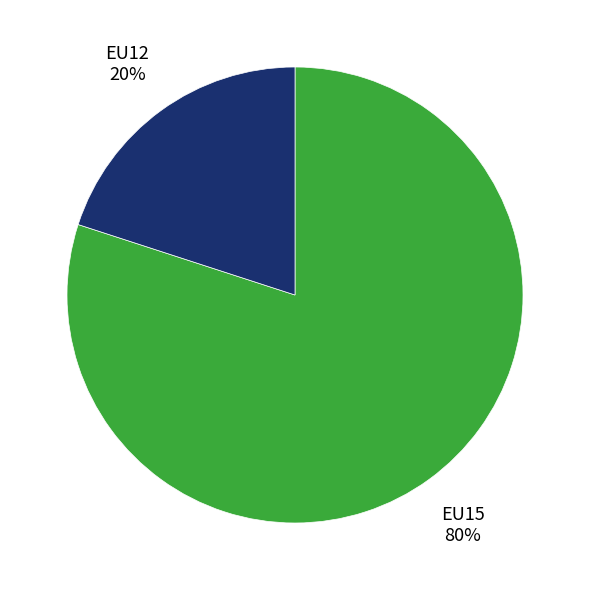

To the nearest percent, what is the average slice percentage?

50%